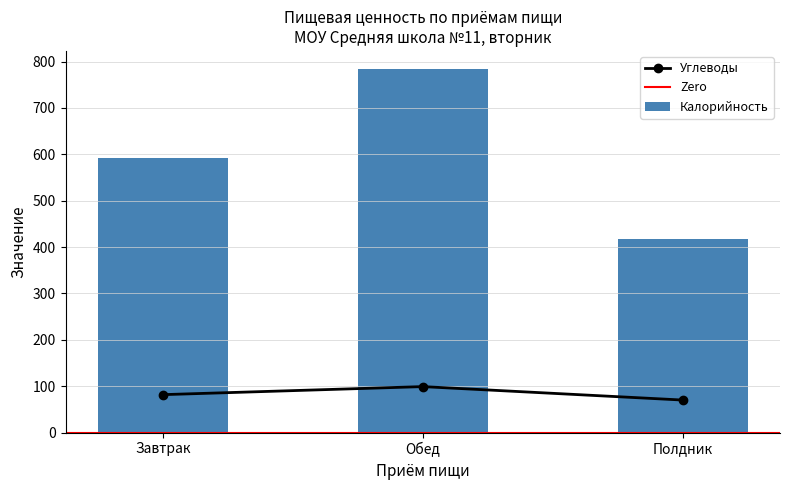

What is the label of the 2nd bar from the left?

Обед